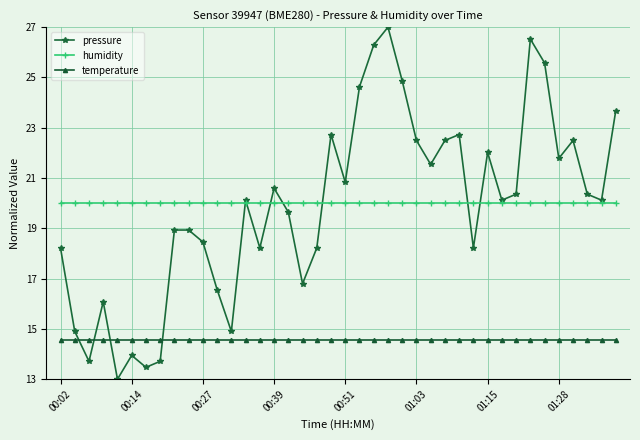

Which series has the largest total across all categories?

humidity